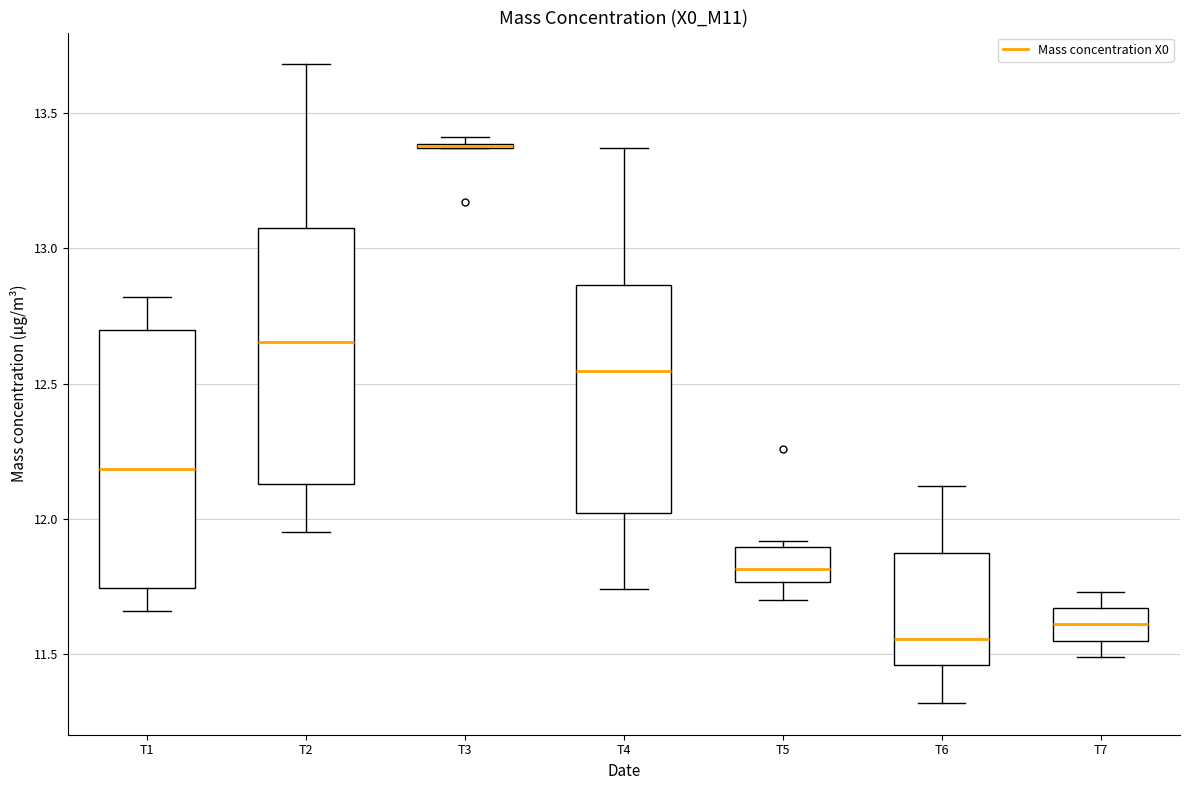

Where does the upper whisker of the box for T2 end on the y-axis? The values are not printed on the chart, so give them approximately, as read against the axis.

13.70